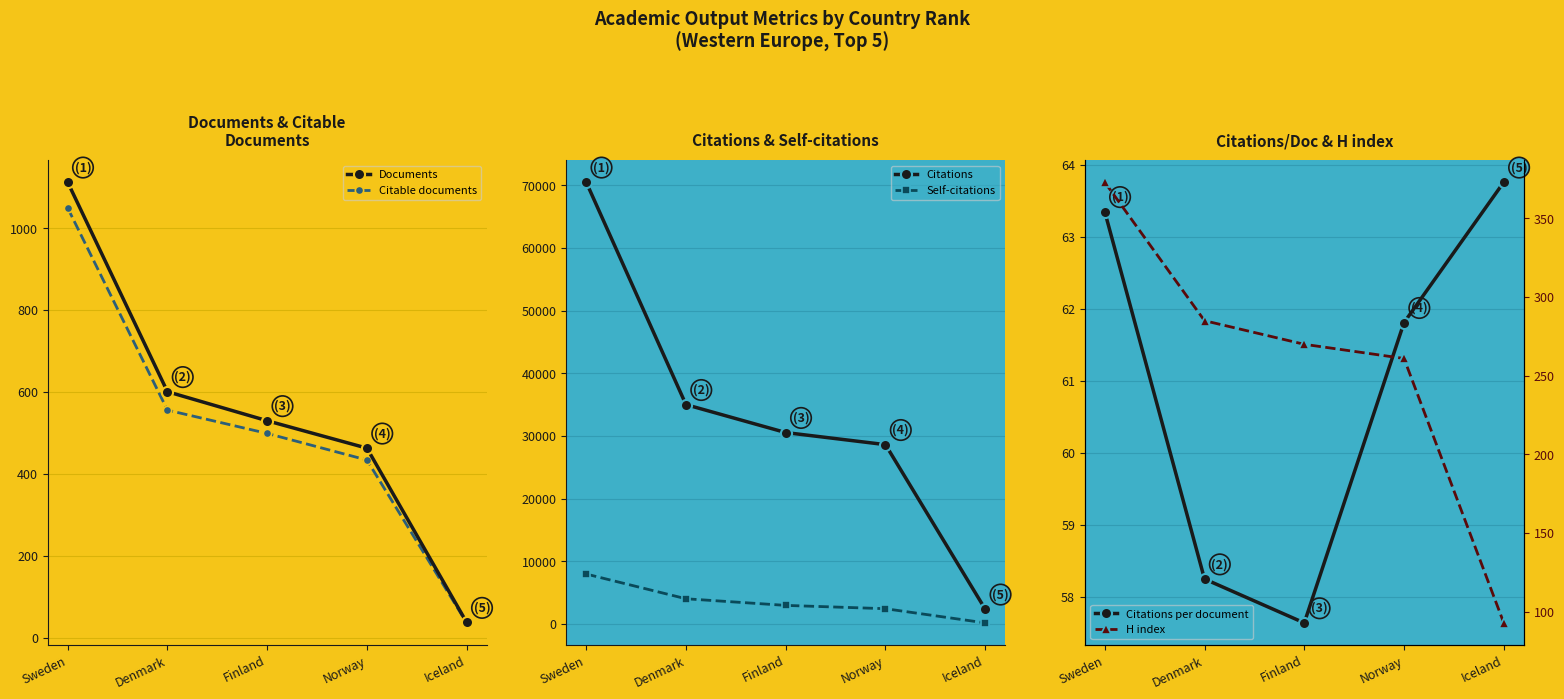

What is the label of the 1st point from the right?

Iceland